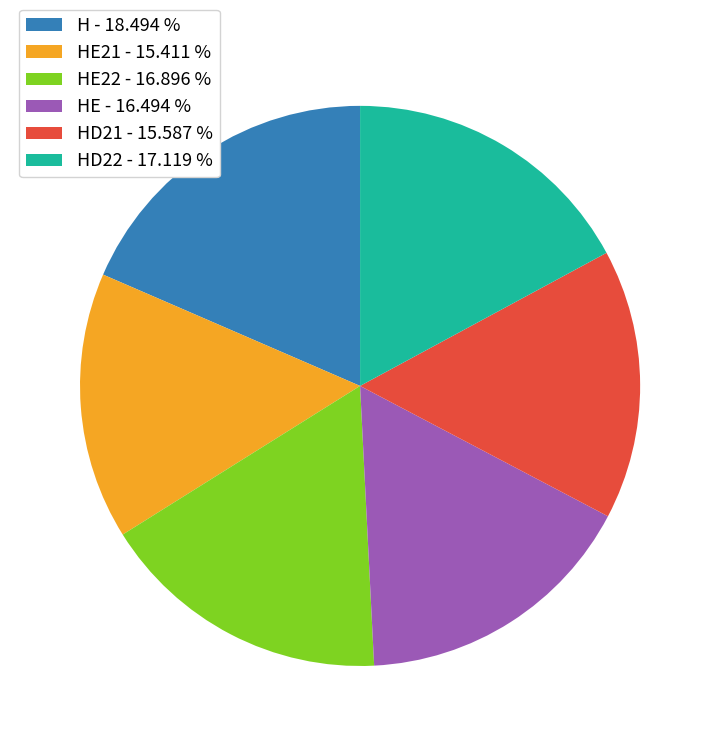

Which has a higher value, H - 18.494 % or HD21 - 15.587 %?

H - 18.494 %